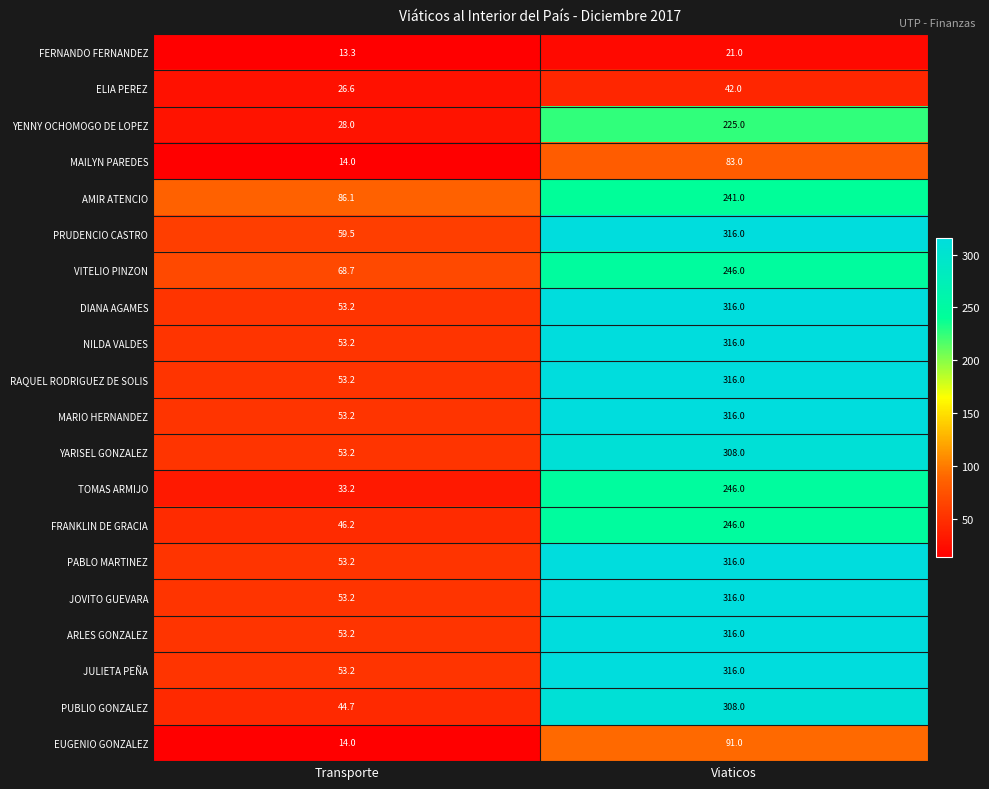

At which category is the sum across all series the highest?

Viaticos